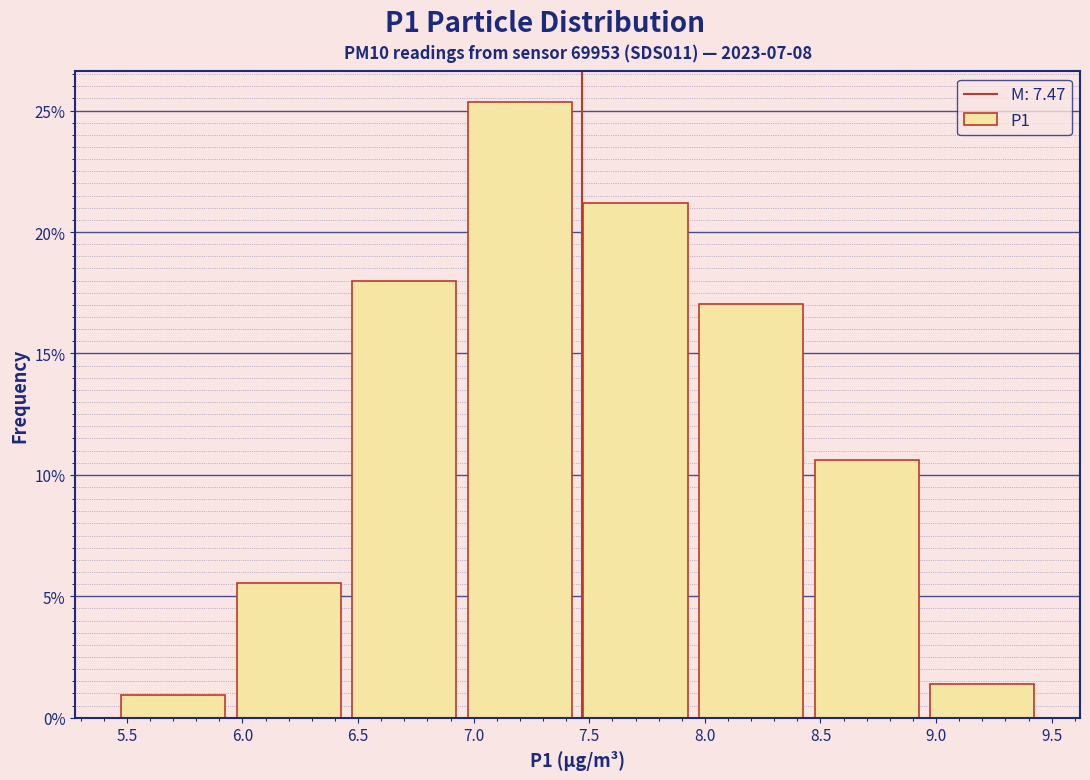

Reading left to right, transcribe this chart: for each bar, give the range it covers on the x-axis and its height. The values are not printed on the chart, so give them approximately, as read against the axis.

5.45 to 5.95: 1.0
5.95 to 6.45: 5.5
6.45 to 6.95: 18.0
6.95 to 7.45: 25.5
7.45 to 7.95: 21.0
7.95 to 8.45: 17.0
8.45 to 8.95: 10.5
8.95 to 9.45: 1.5